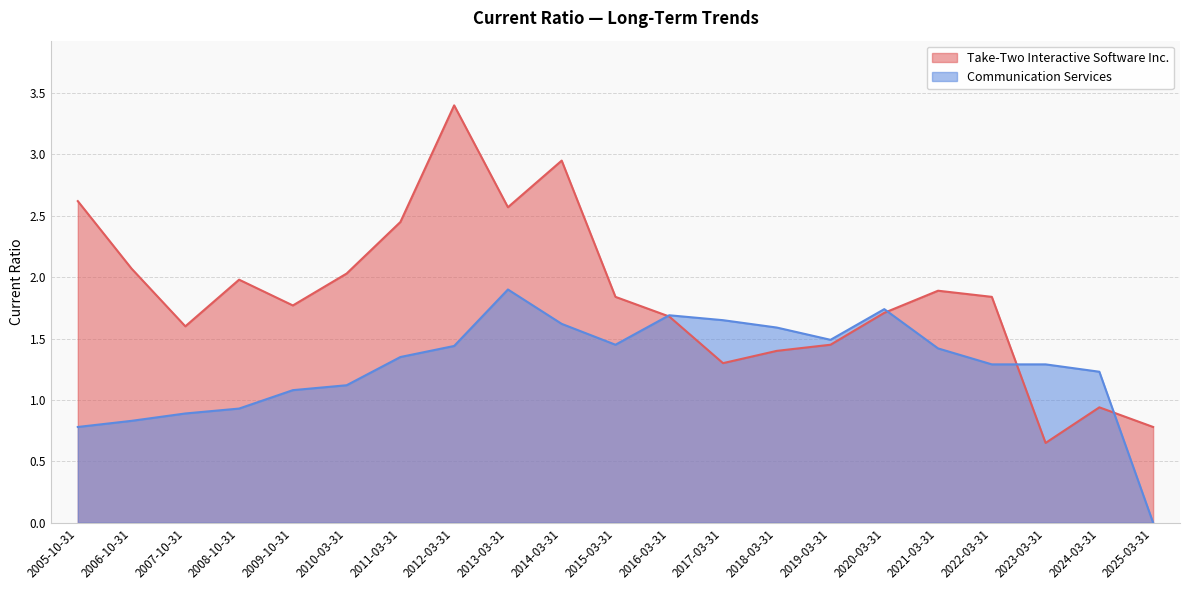

What is the average value of the Take-Two Interactive Software Inc. series?

1.9